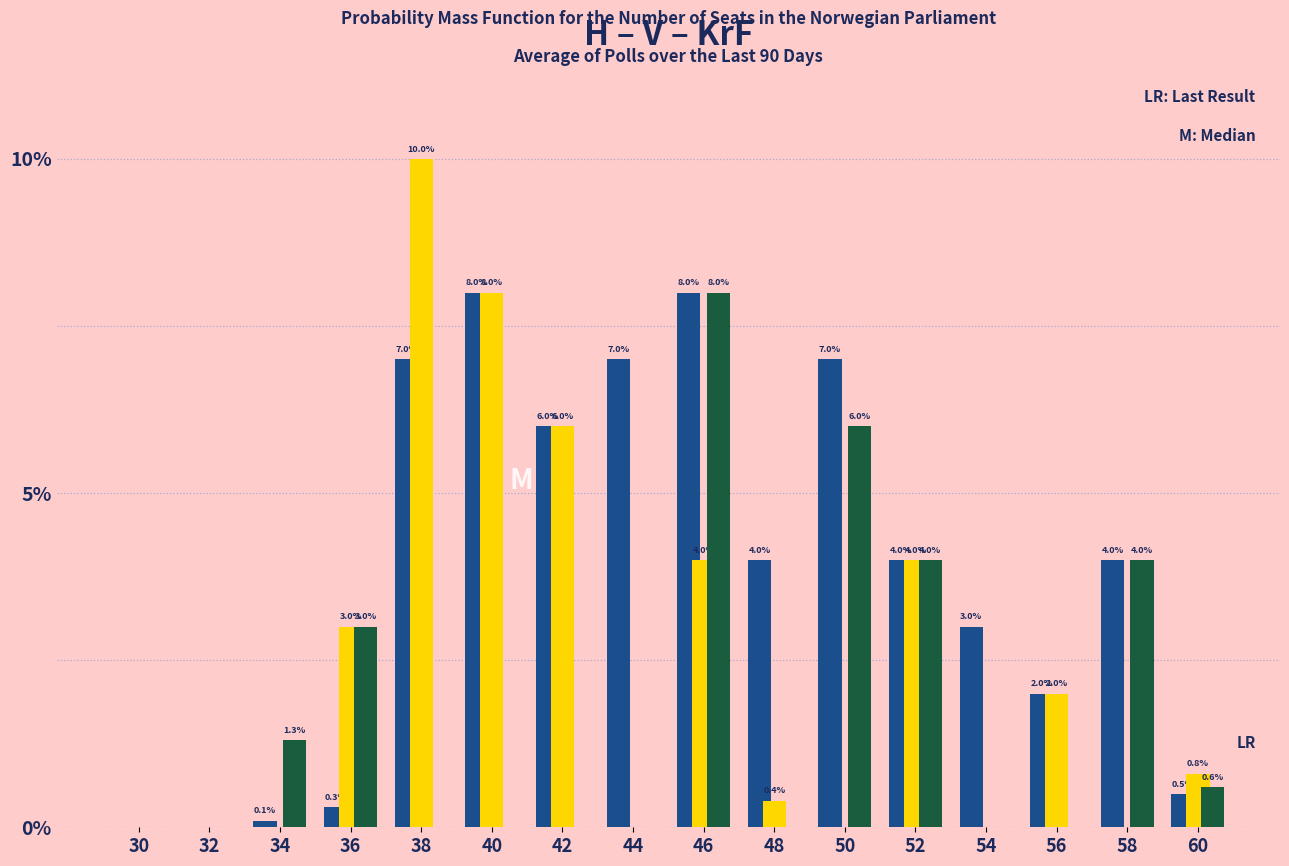

Reading left to right, what are all the values shown in this chart?

H: 30=0.0	32=0.0	34=0.1	36=0.3	38=7.0	40=8.0	42=6.0	44=7.0	46=8.0	48=4.0	50=7.0	52=4.0	54=3.0	56=2.0	58=4.0	60=0.5
V: 30=0.0	32=0.0	34=0.0	36=3.0	38=10.0	40=8.0	42=6.0	44=0.0	46=4.0	48=0.4	50=0.0	52=4.0	54=0.0	56=2.0	58=0.0	60=0.8
KrF: 30=0.0	32=0.0	34=1.3	36=3.0	38=0.0	40=0.0	42=0.0	44=0.0	46=8.0	48=0.0	50=6.0	52=4.0	54=0.0	56=0.0	58=4.0	60=0.6